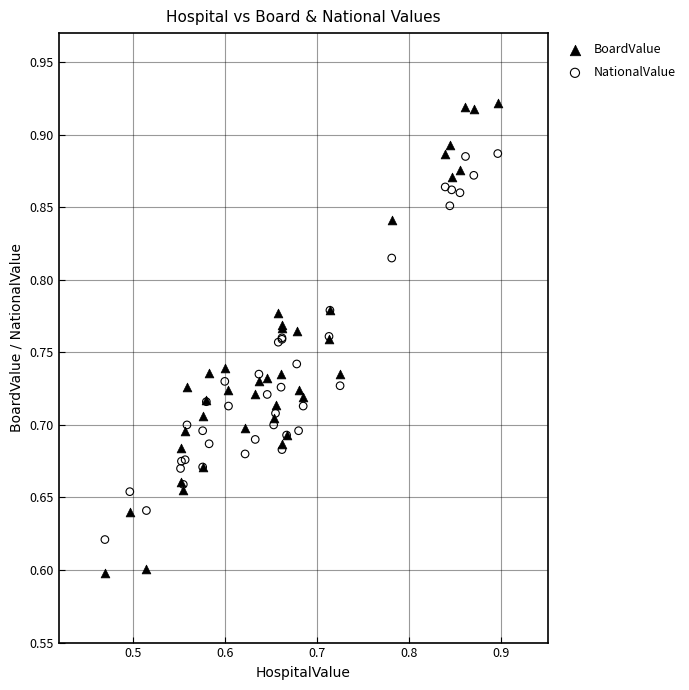

Which series has the largest Y range (max minus min)?

BoardValue